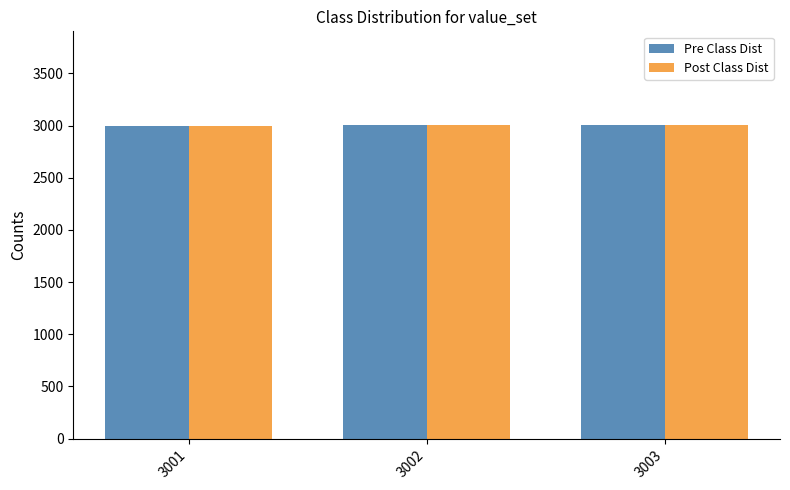

How many Pre Class Dist values are between 3001 and 3003?

3